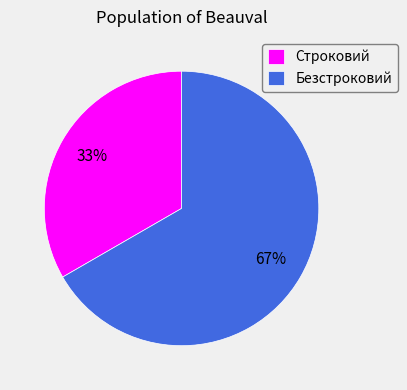

What is the smallest slice in the pie chart?

Строковий